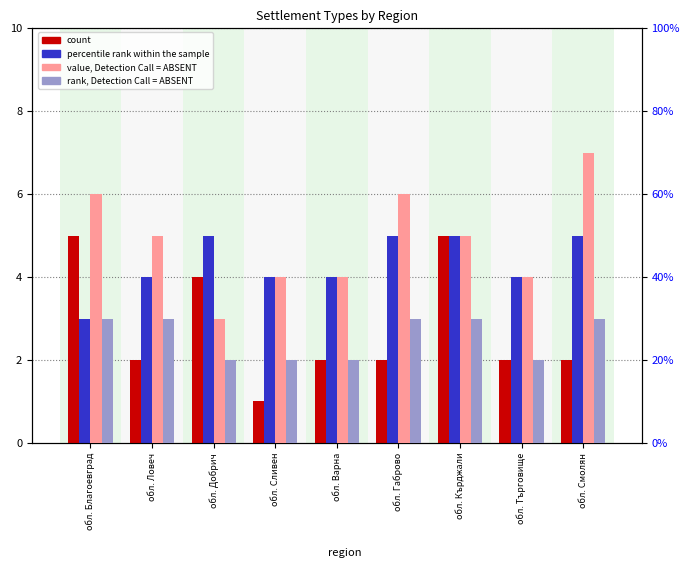

What are all the series names shown in the legend?

count, percentile rank within the sample, value, Detection Call = ABSENT, rank, Detection Call = ABSENT